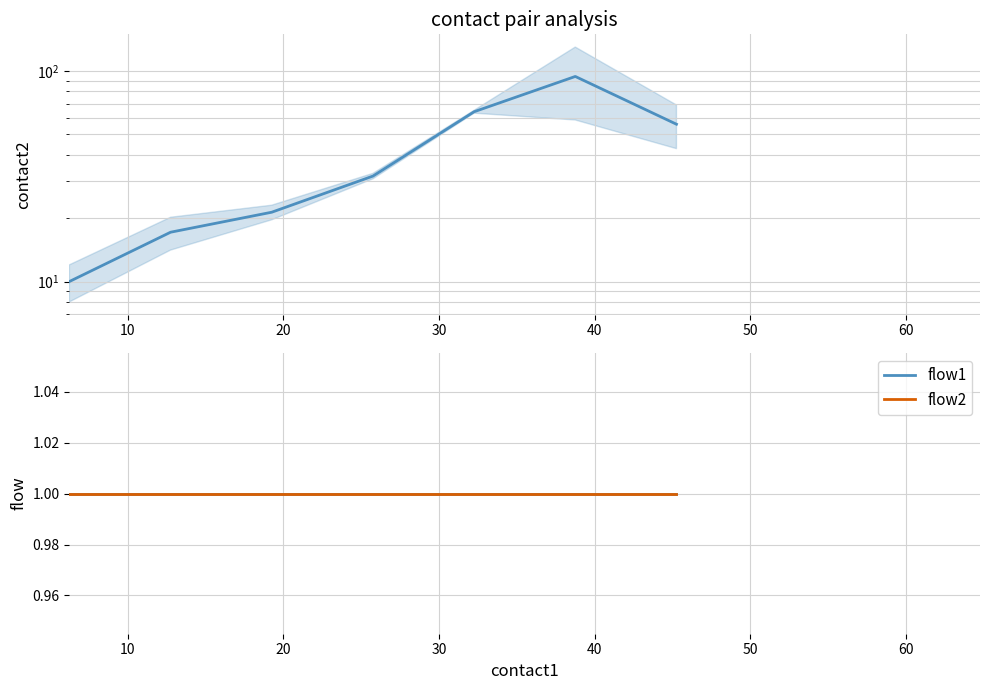

What is the maximum value for contact2?

94.1